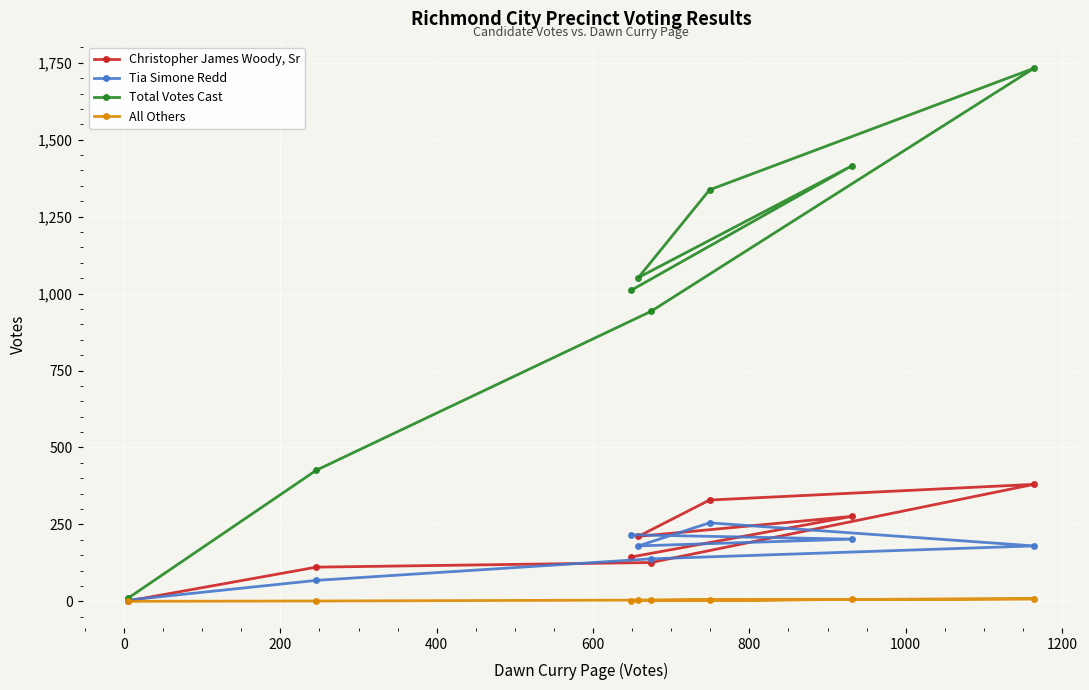

What is the difference between the Christopher James Woody, Sr values at 800 and 1200?

125